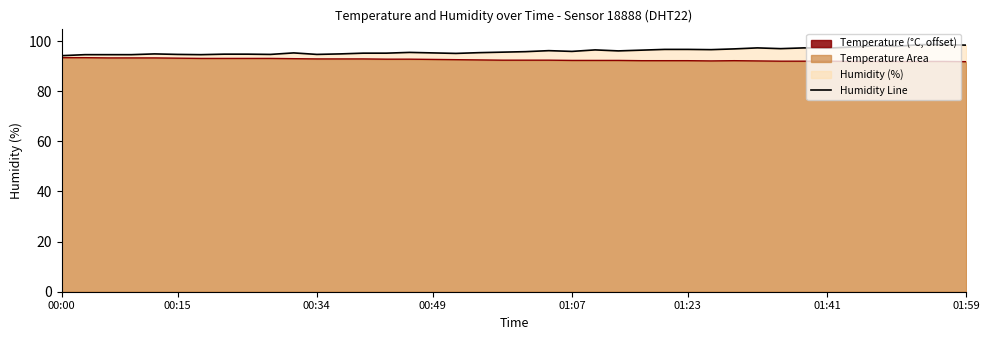

True or false: humidity has a value of 58.0 at 00:12.

False